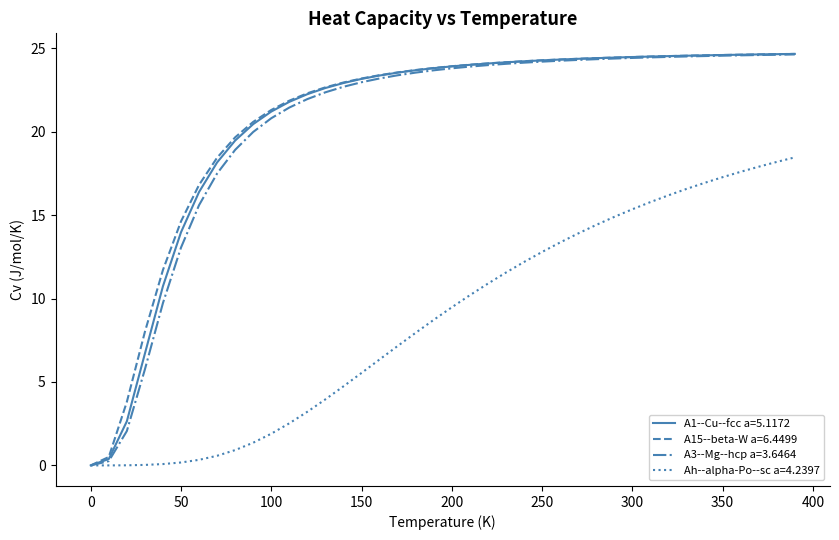

What is the greatest value displayed?

24.7